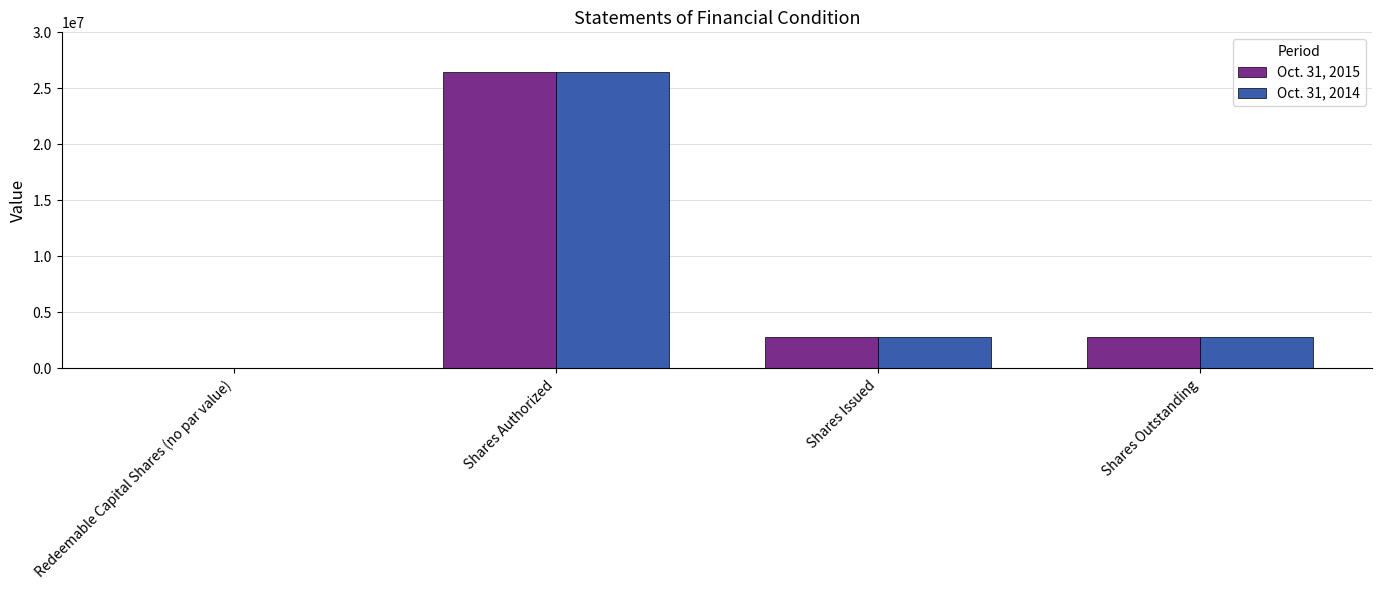

Read the Oct. 31, 2015 value at Shares Issued.

2850000